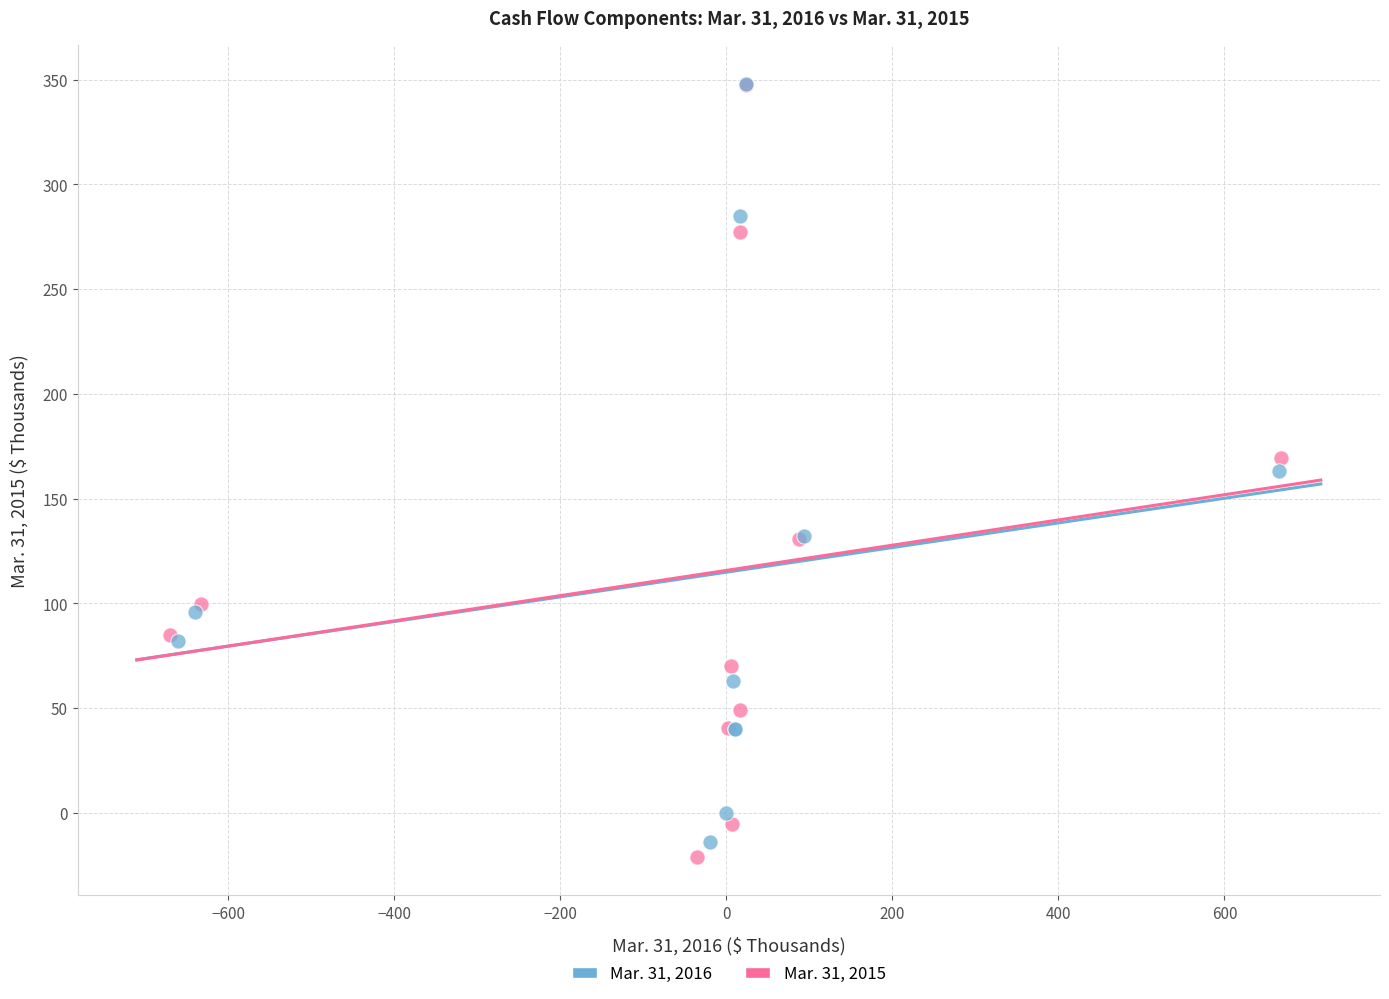

Which series has the largest Y range (max minus min)?

Mar. 31, 2015